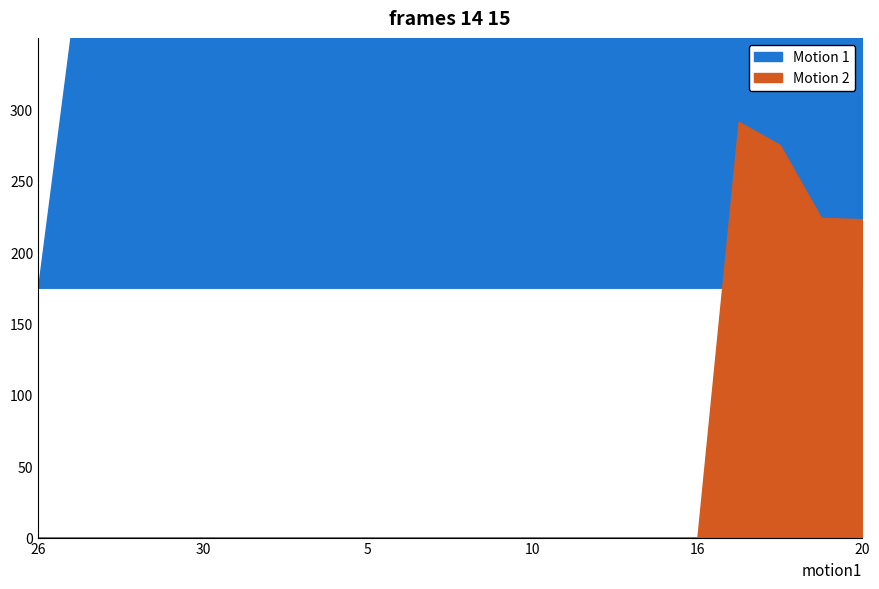

How many interior local peaks does the Motion 1 series have?

4